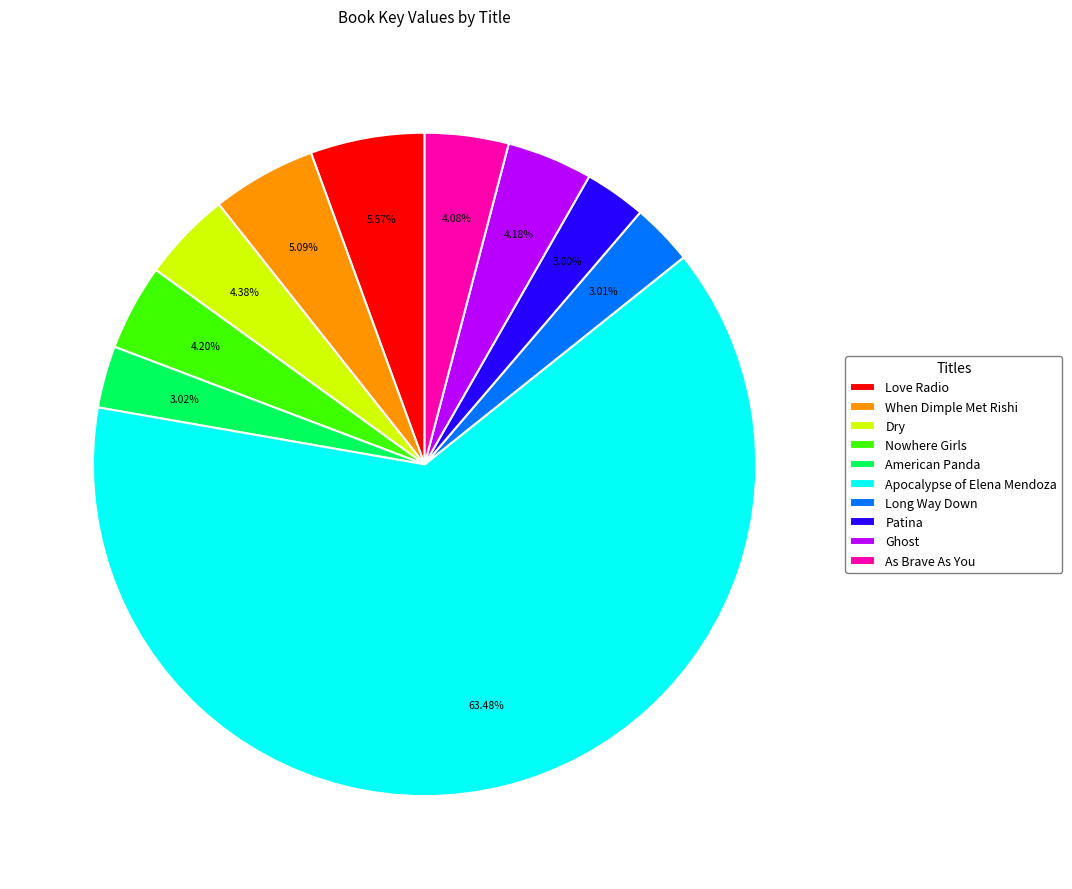

Is the sum of Love Radio and Dry greater than half?

No